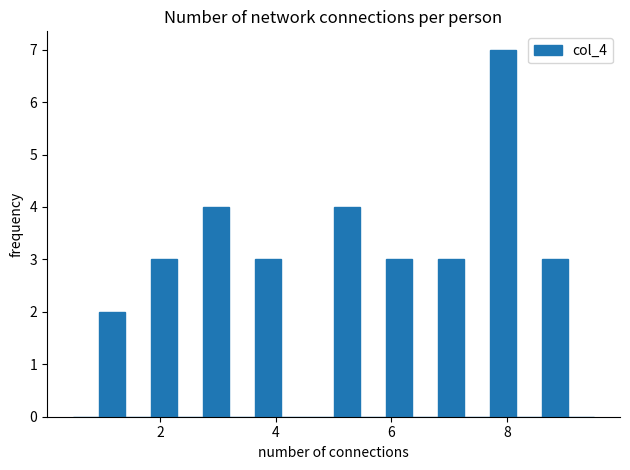

Read against the x-axis, roughly where is the centre of the tallest bar?

8.0